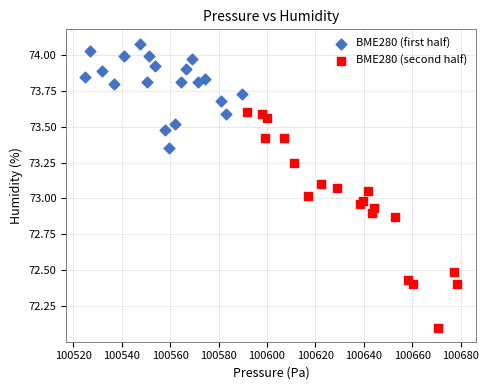

Which series contains the lowest Y value?

BME280 (second half)